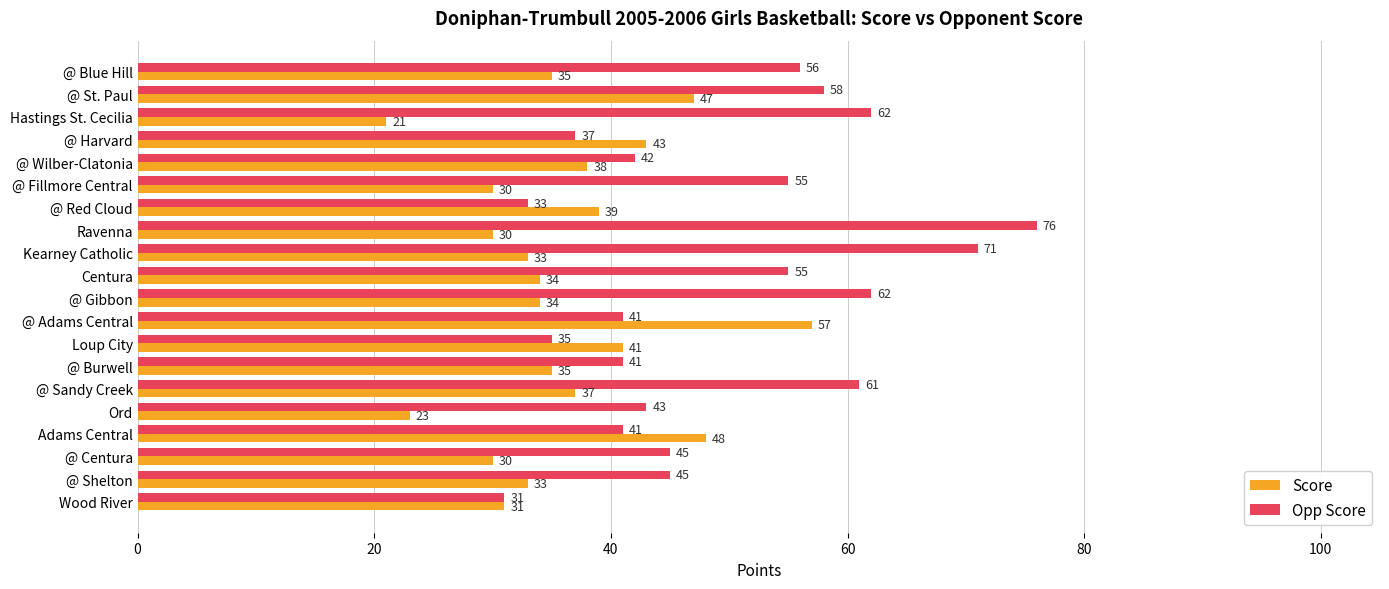

What is the maximum value shown in the chart?

76